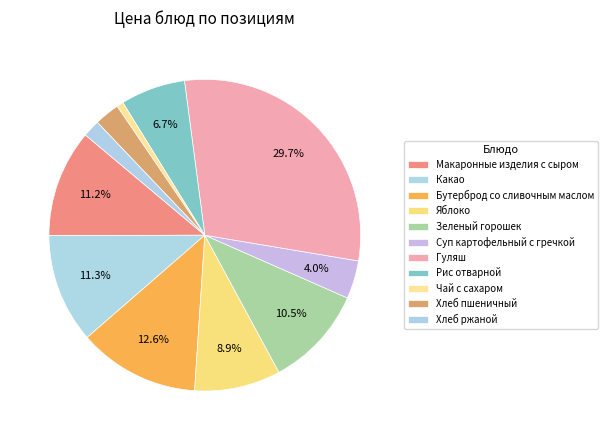

Count the number of slices in the pie.

11